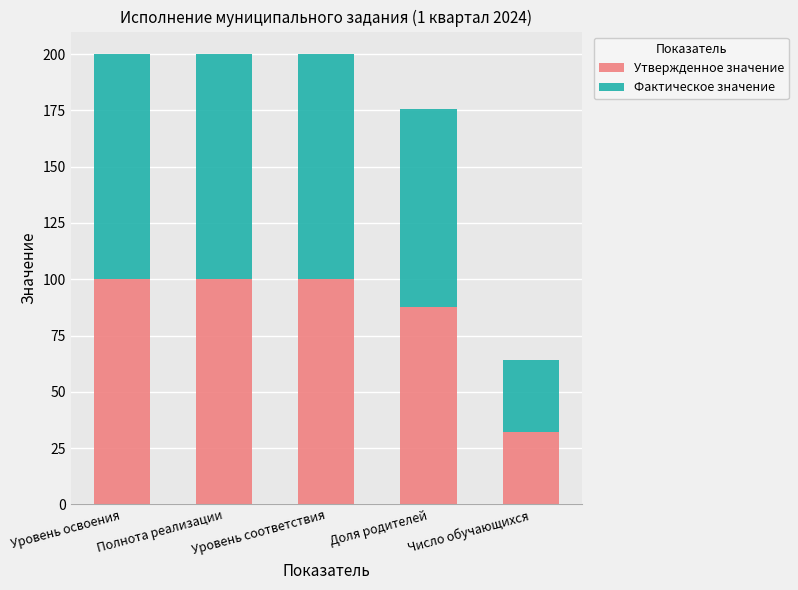

What is the average value of the Утвержденное значение series?

84.0